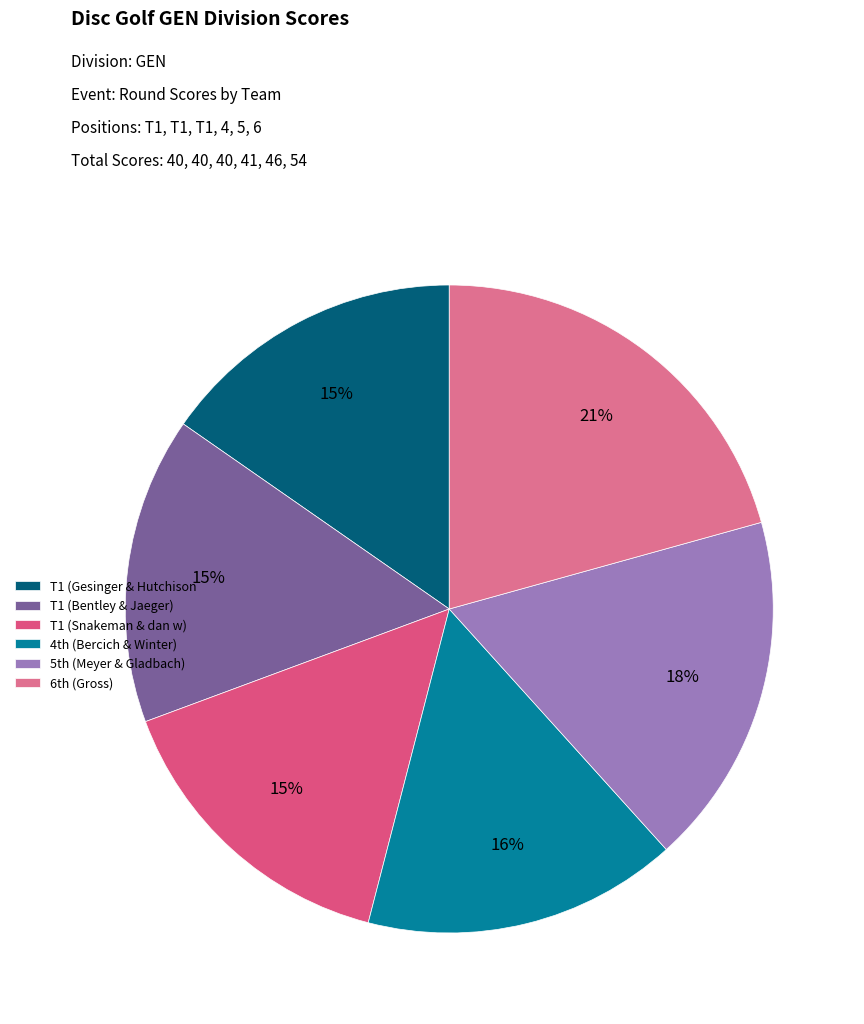

What is the largest slice in the pie chart?

6th (Gross)